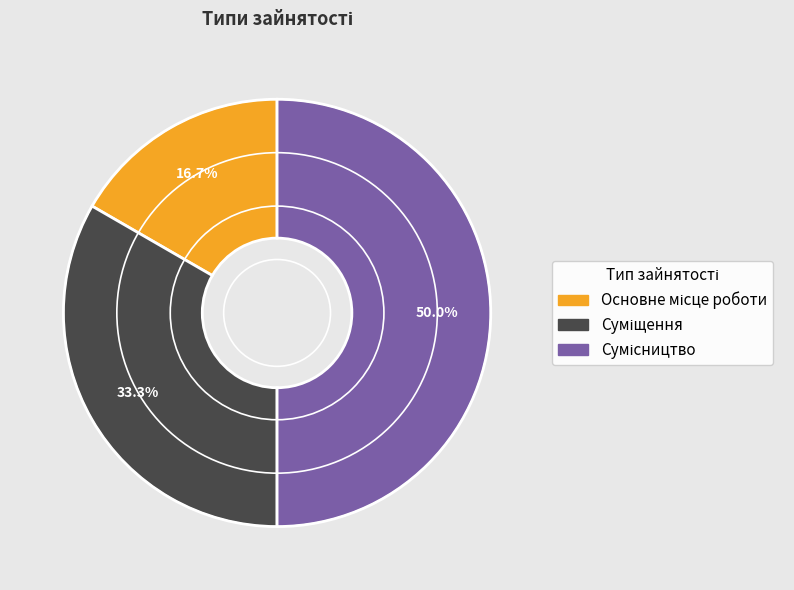

What is the smallest slice in the pie chart?

Основне місце роботи